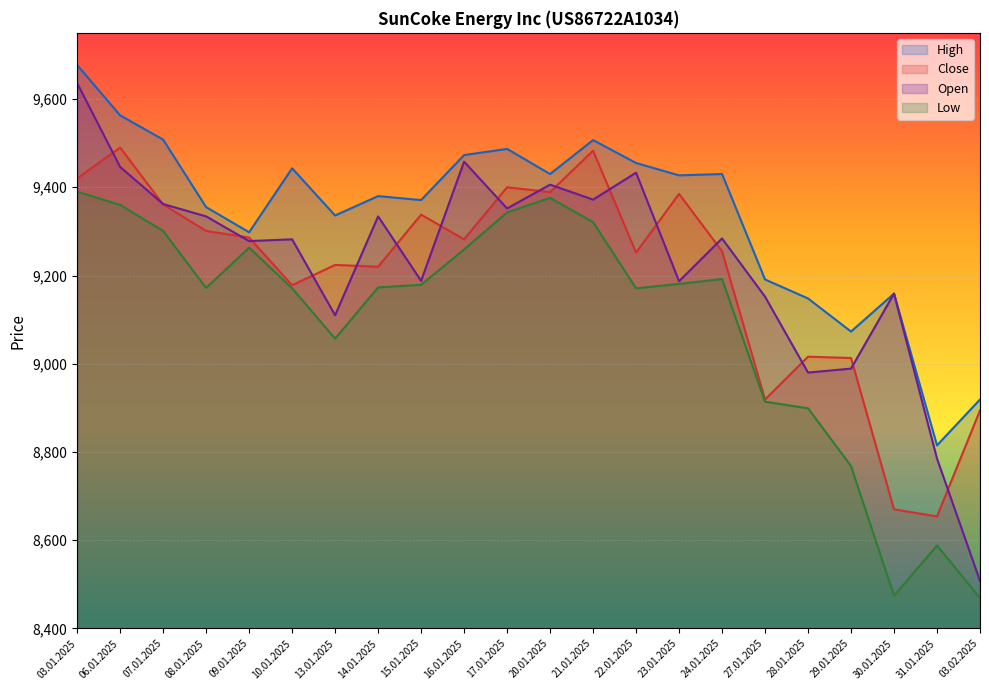

Where is the first local maximum for Low?

09.01.2025